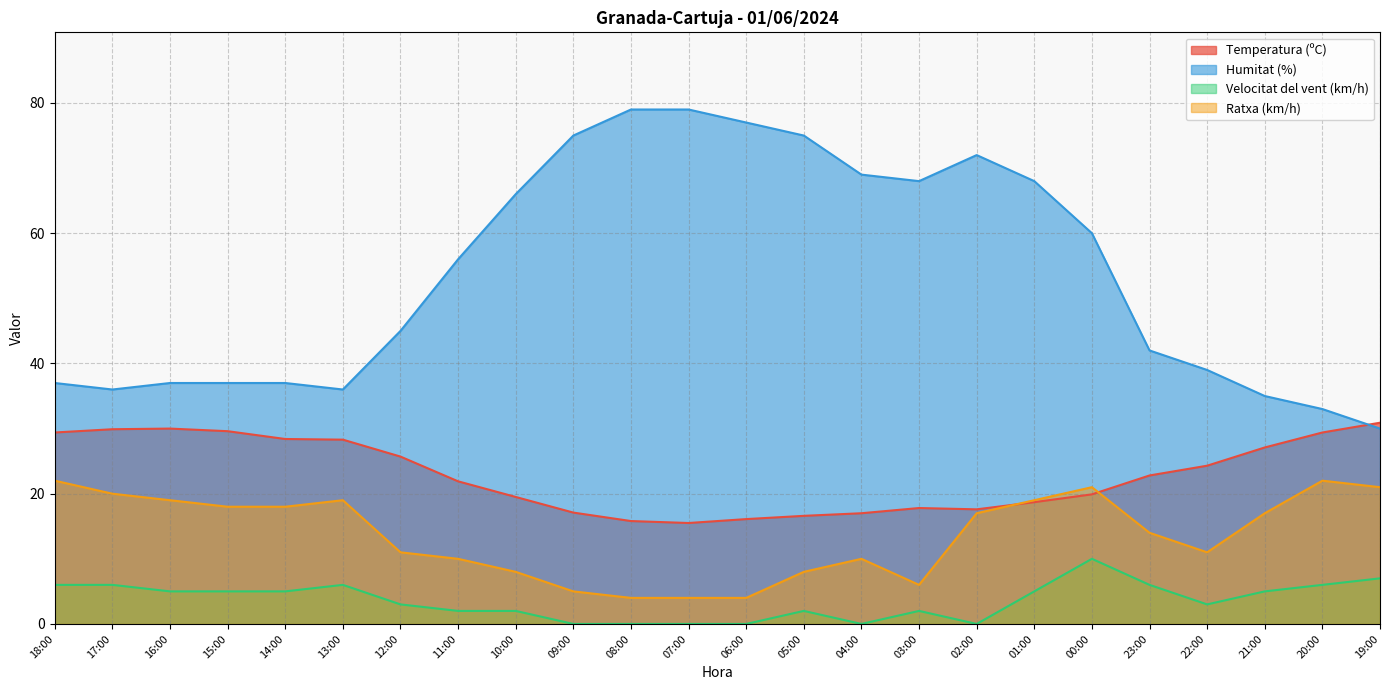

What is the difference between the maximum and minimum values in the Temperatura (ºC) series?

15.4